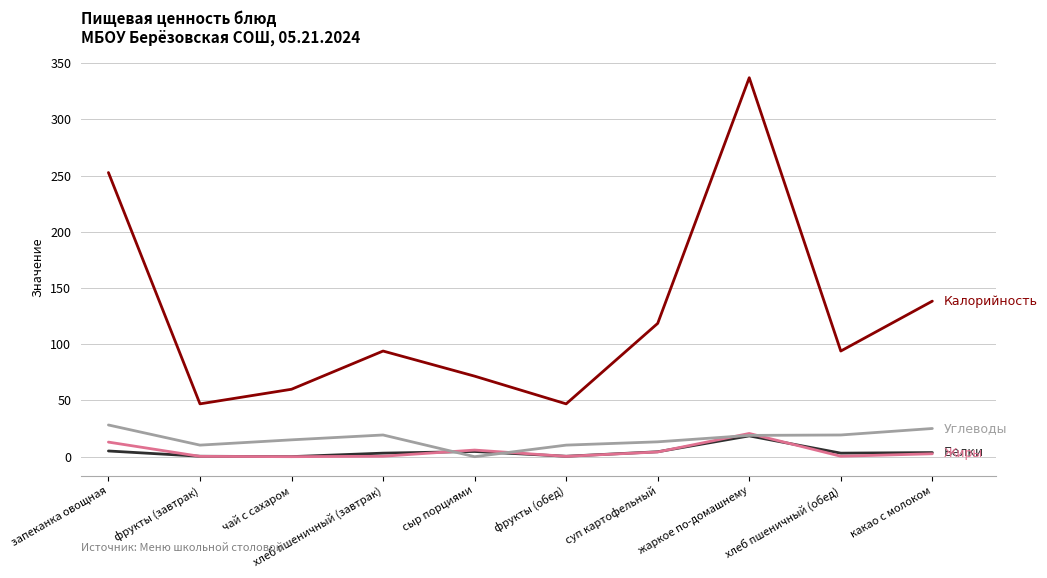

At which category is the sum across all series the highest?

жаркое по-домашнему